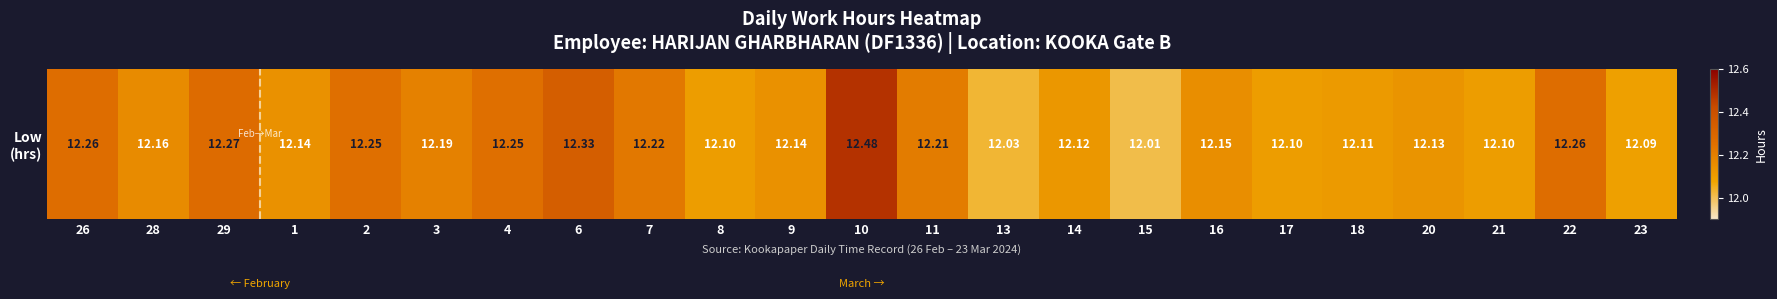

Which category has the lowest value across all series?

15